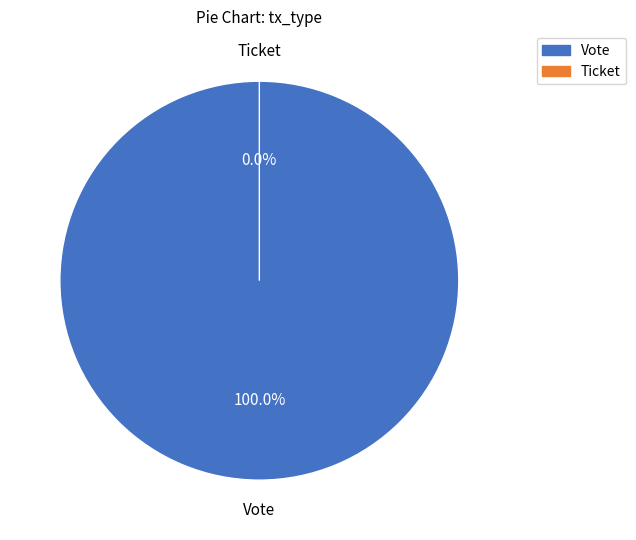

Combined, what portion of the pie is Vote and Ticket?

100.0%